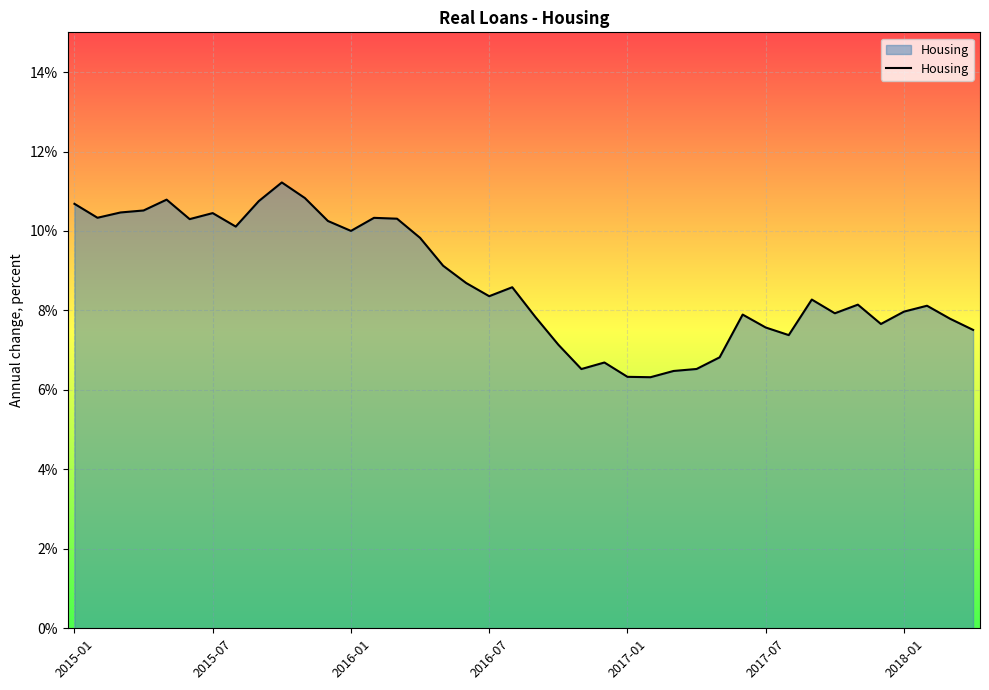

What is the difference between the maximum and minimum values?

4.9